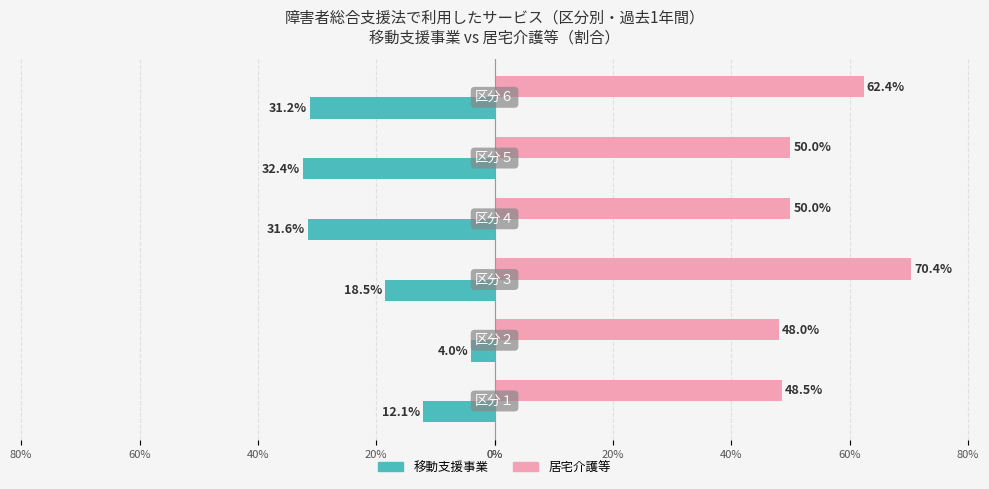

What are all the series names shown in the legend?

移動支援事業, 居宅介護等